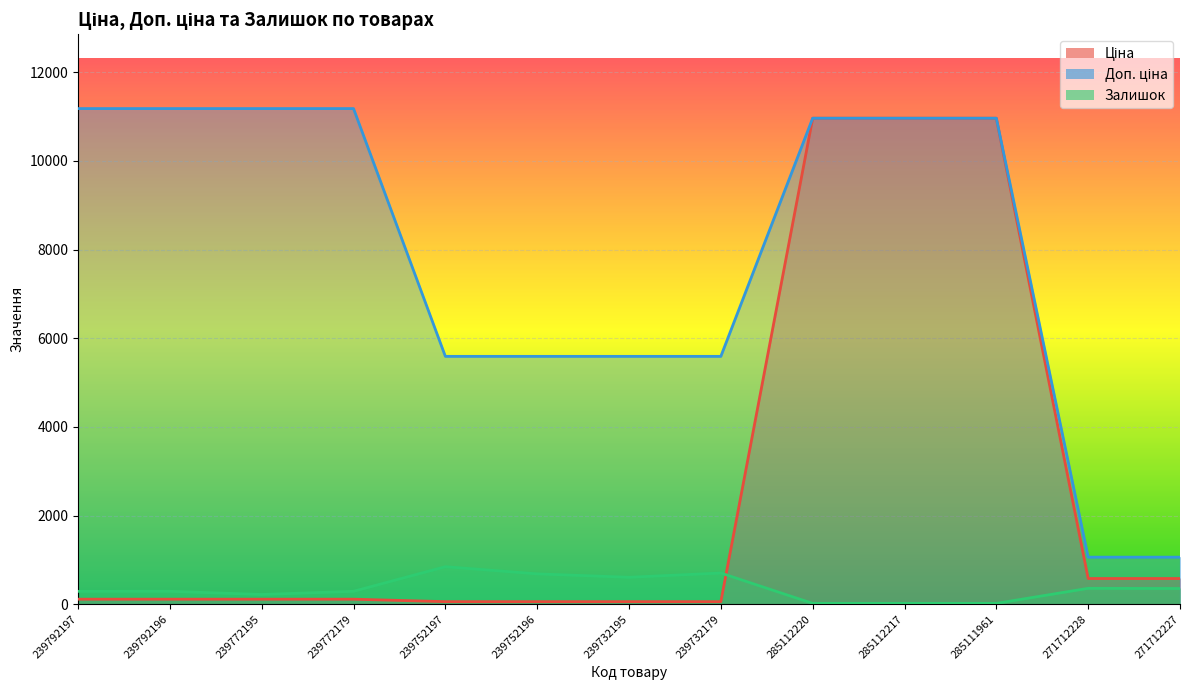

Between 239752196 and 239752197, which is larger?

239752196